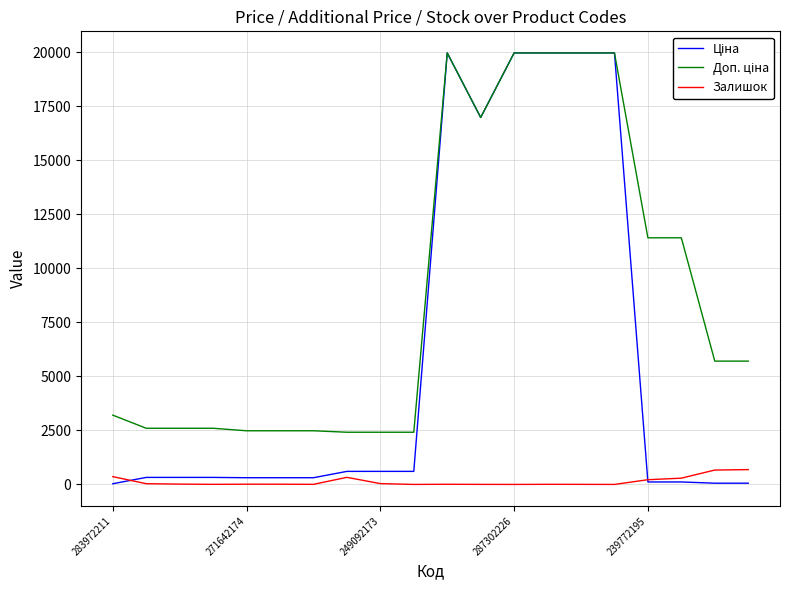

What is the highest value of the Залишок series?

686.0